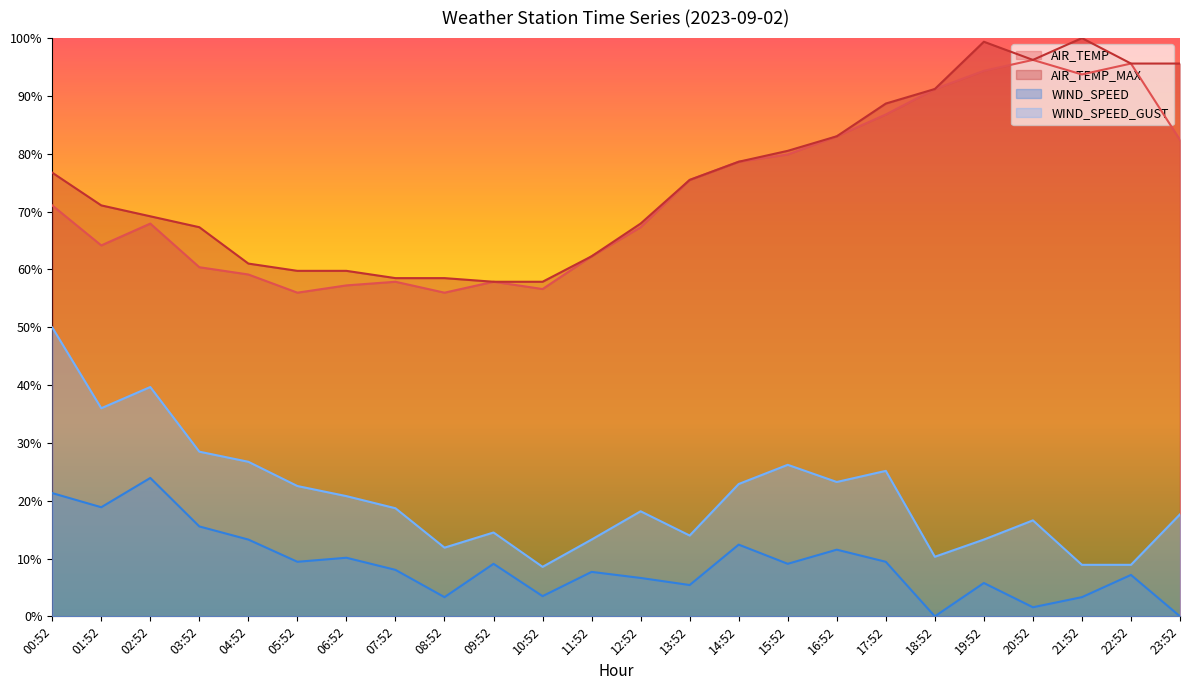

Read the WIND_SPEED_GUST value at 07:52.

18.7